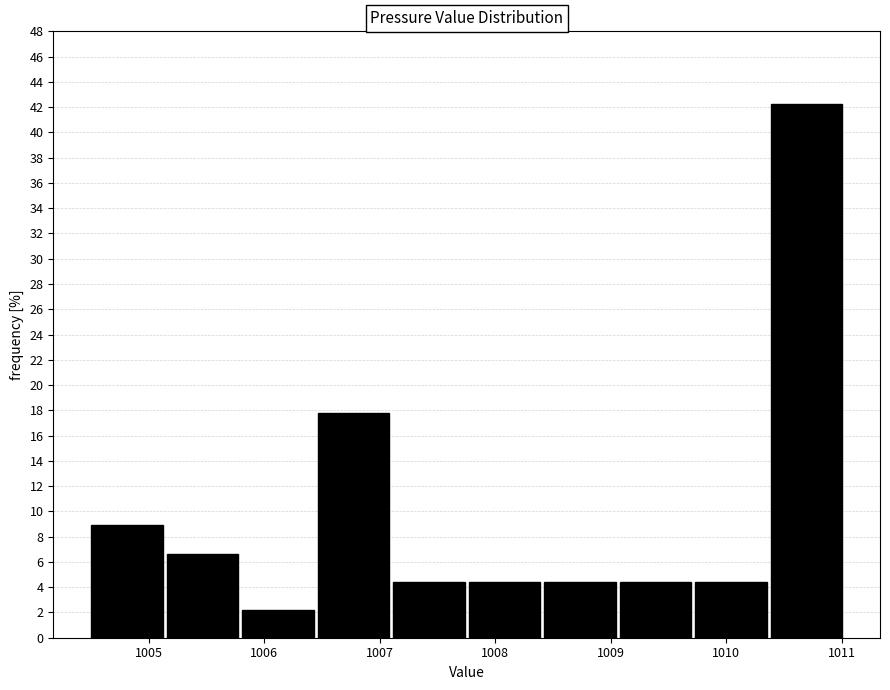

Reading left to right, transcribe this chart: for each bar, give the range it covers on the x-axis and its height. Neither the bar edges nor the heights are printed on the chart, so give them approximately, as read against the axes.

1004.5 to 1005.2: 8.8
1005.2 to 1005.8: 6.6
1005.8 to 1006.5: 2.2
1006.5 to 1007.1: 17.8
1007.1 to 1007.8: 4.4
1007.8 to 1008.4: 4.4
1008.4 to 1009.1: 4.4
1009.1 to 1009.7: 4.4
1009.7 to 1010.4: 4.4
1010.4 to 1011.0: 42.2